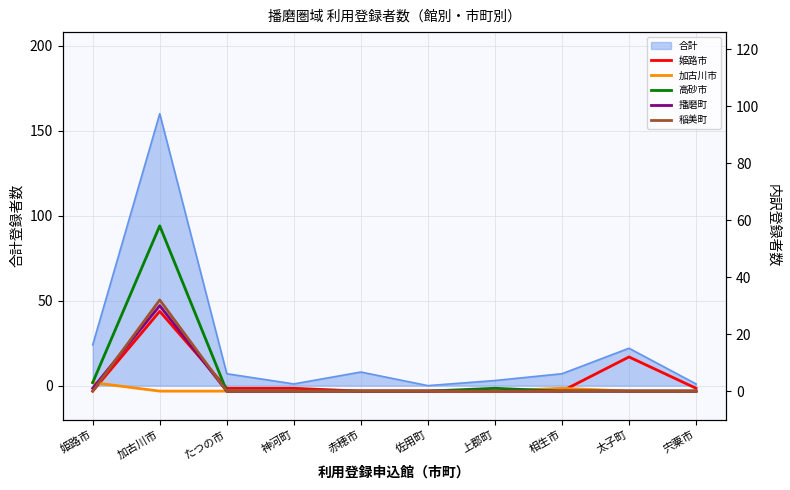

Which series ends up on top after the final intersection of 姫路市 and 加古川市?

姫路市